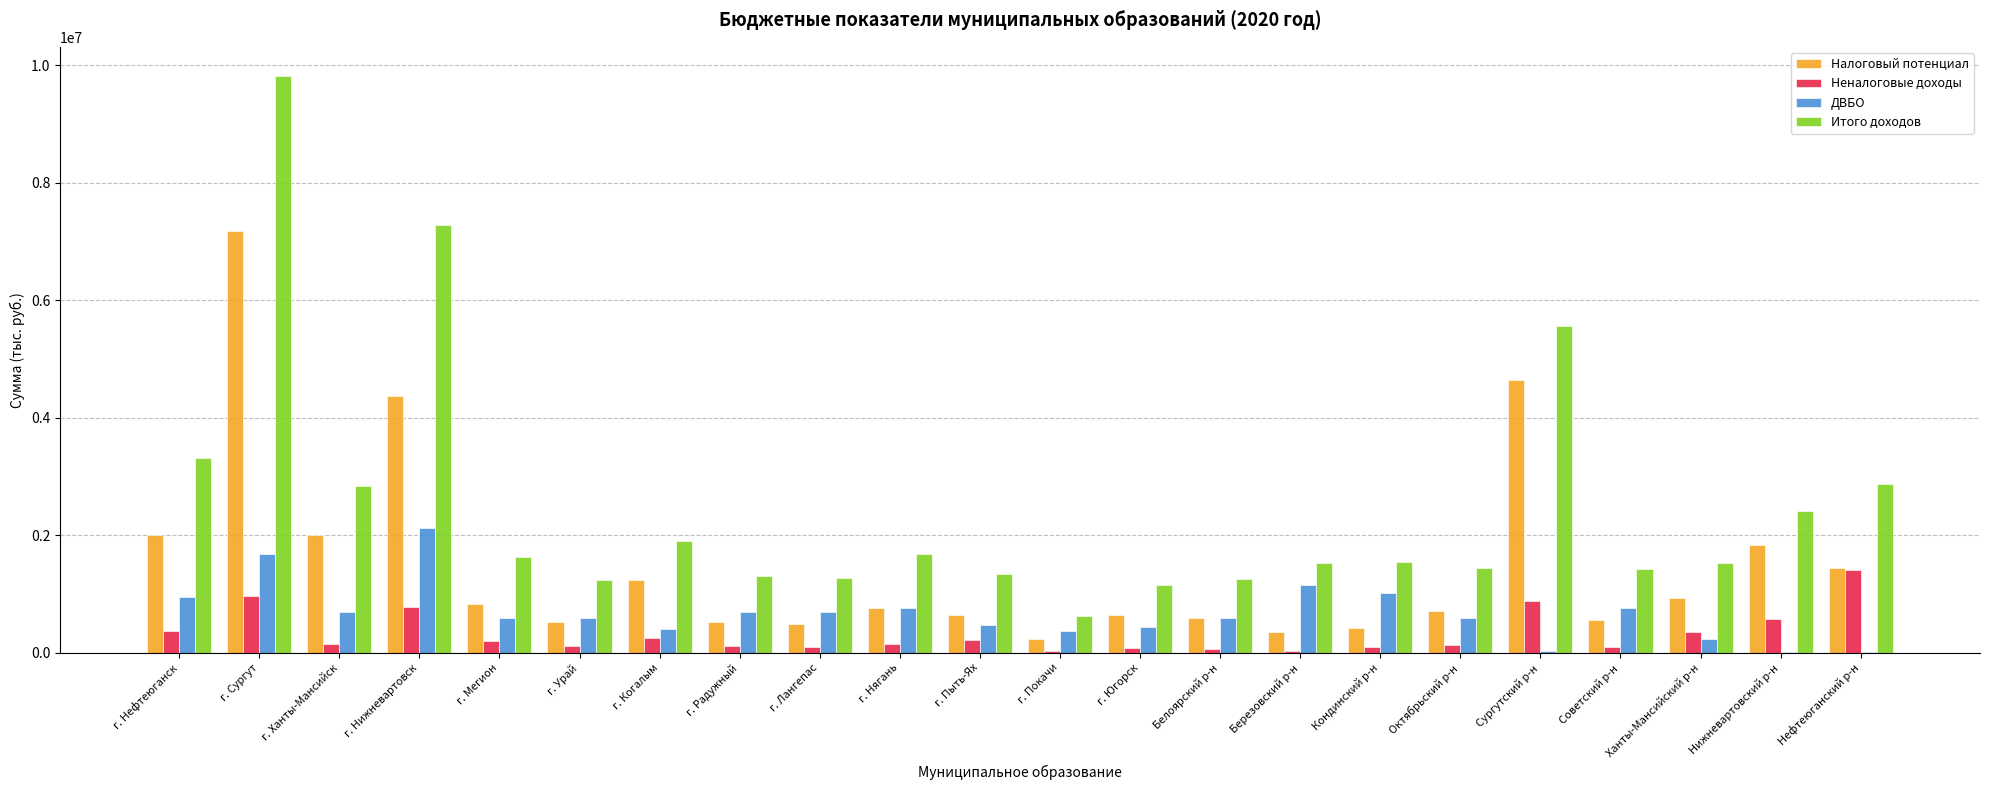

How many values in the Неналоговые доходы series exceed 151327?

11